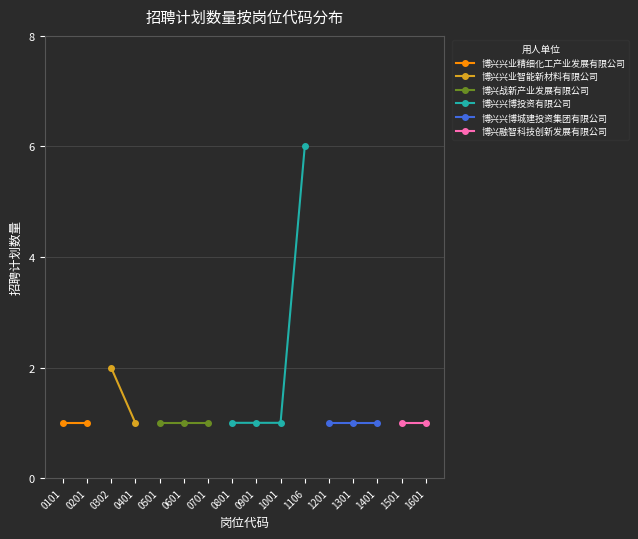

What value does the data have at 6?

1